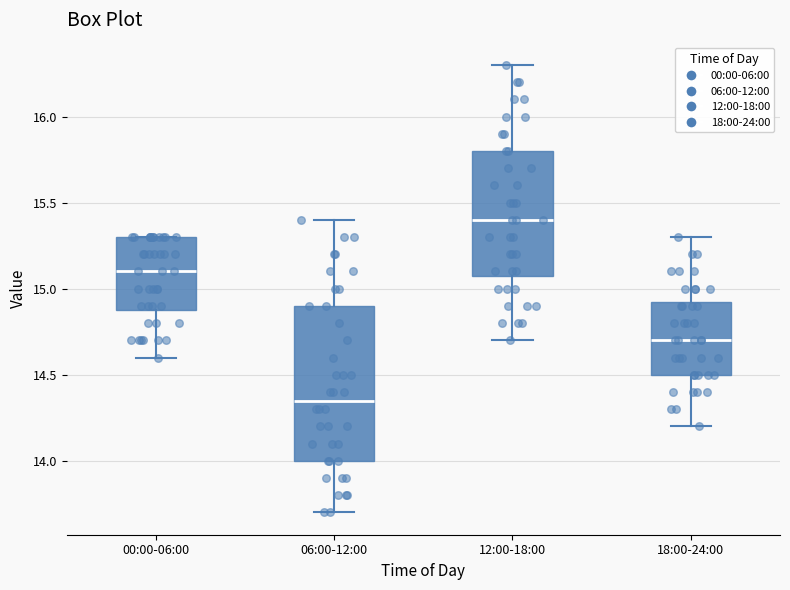

Reading left to right, transcribe this box plot: for each box, give where its median line is, the range the box spans, and where its two whiskers end, as read against the y-axis. The values are not printed on the chart, so give them approximately, as read against the axis.

00:00-06:00: median 15.10, box 14.90 to 15.30, whiskers 14.60 to 15.30
06:00-12:00: median 14.35, box 14.00 to 14.90, whiskers 13.70 to 15.40
12:00-18:00: median 15.40, box 15.10 to 15.80, whiskers 14.70 to 16.30
18:00-24:00: median 14.70, box 14.50 to 14.95, whiskers 14.20 to 15.30